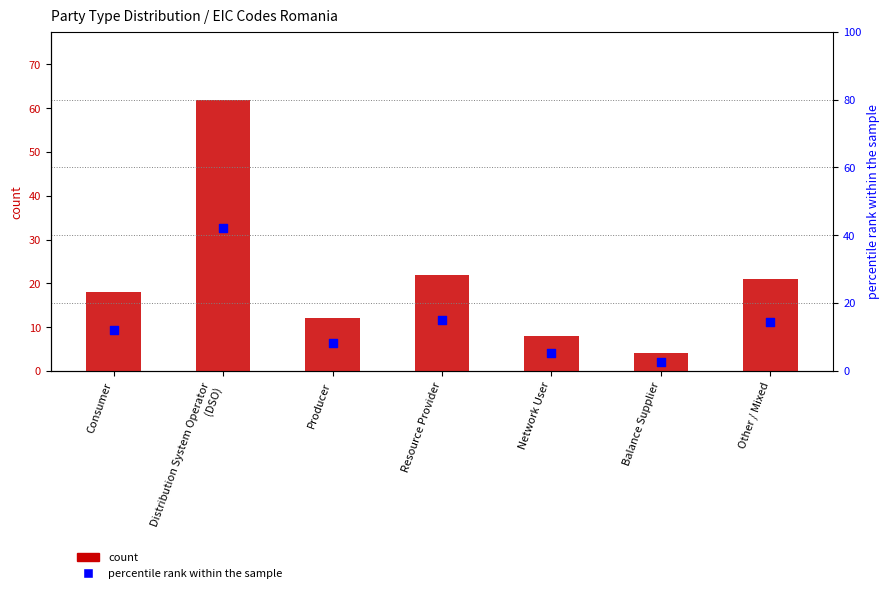

Which series has the largest total across all categories?

count